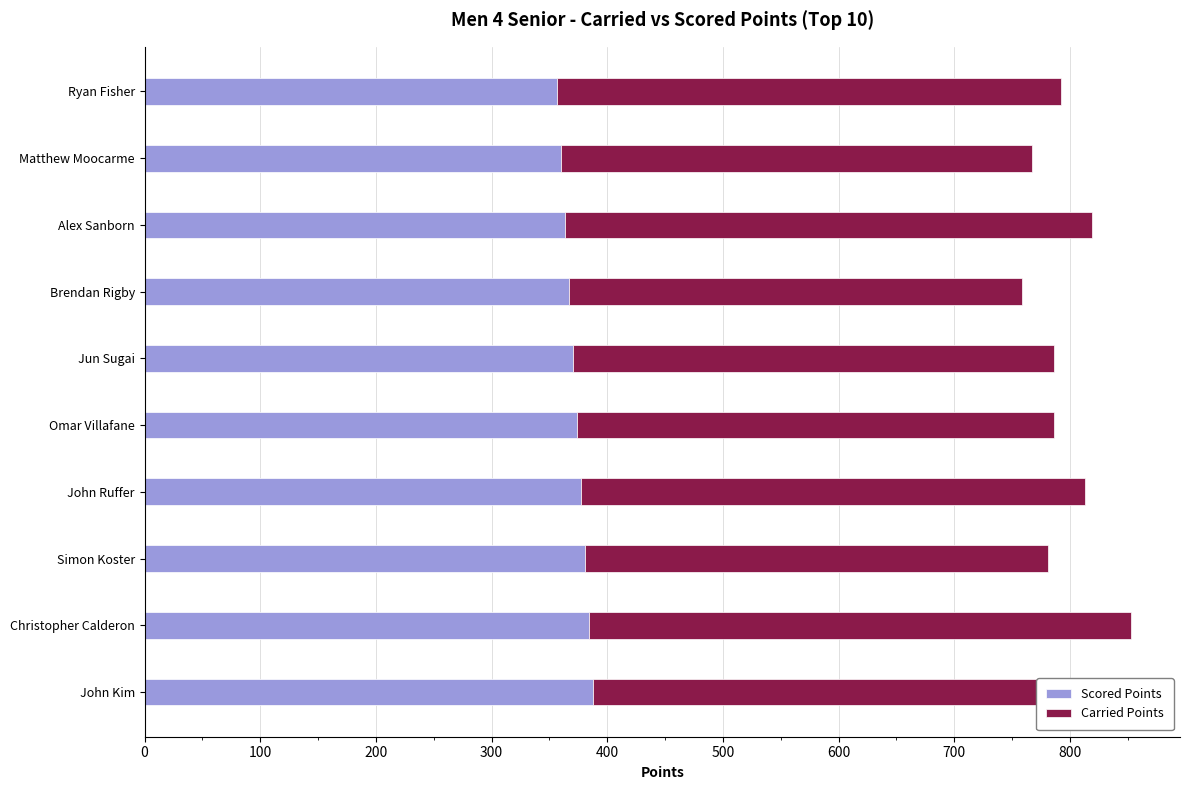

What is the sum of the Scored Points values at Ryan Fisher and John Kim?

744.2